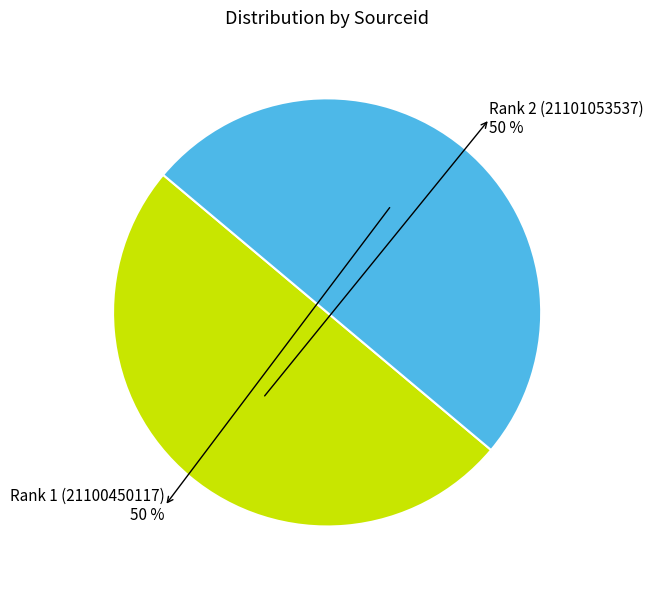

To the nearest percent, what percentage of the pie is Rank 2 (21101053537)?

50%